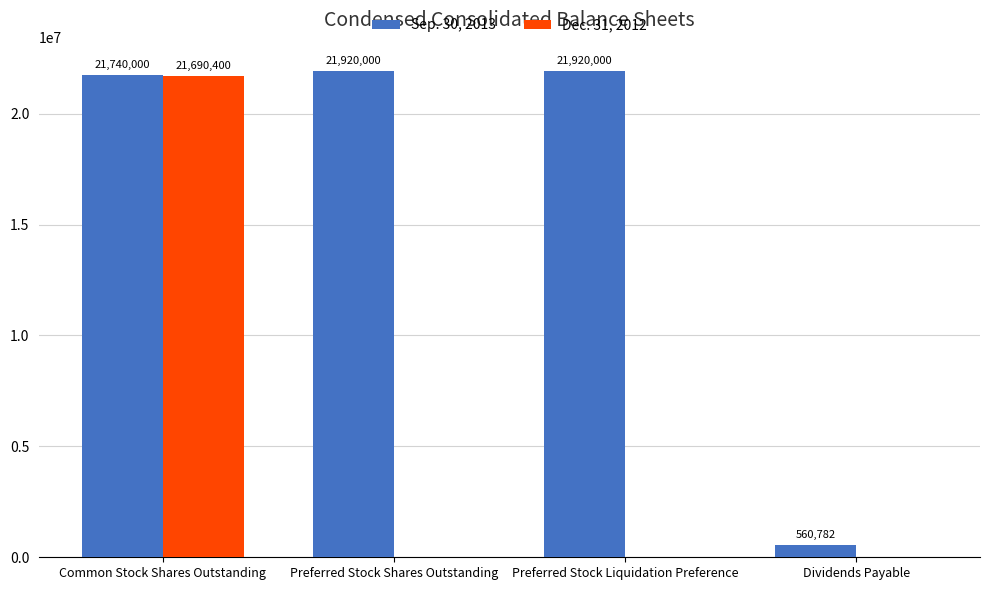

What is the maximum value for Dec. 31, 2012?

21690400